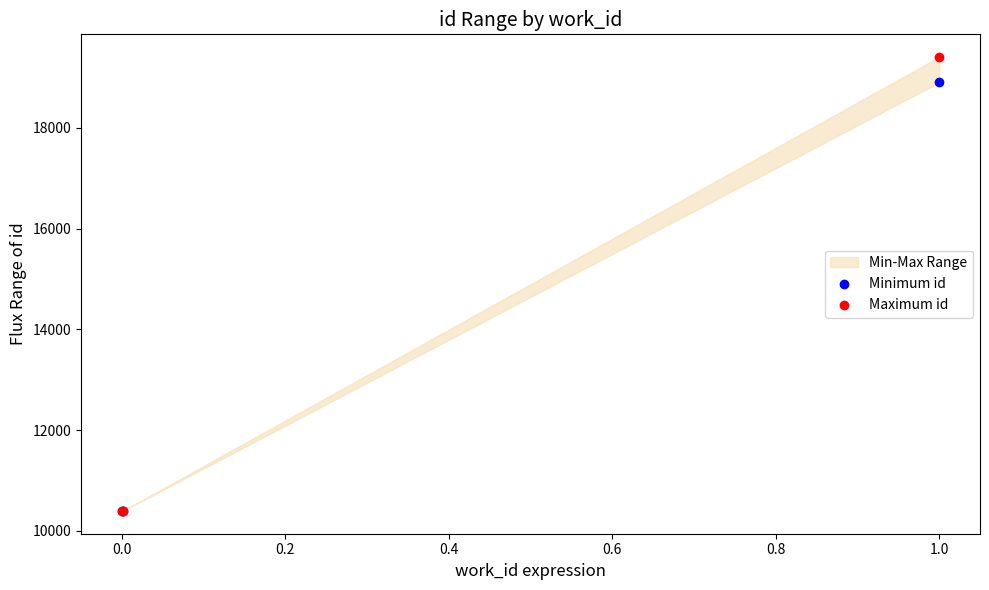

Across all series, what Y value is closest to 14899?

18901